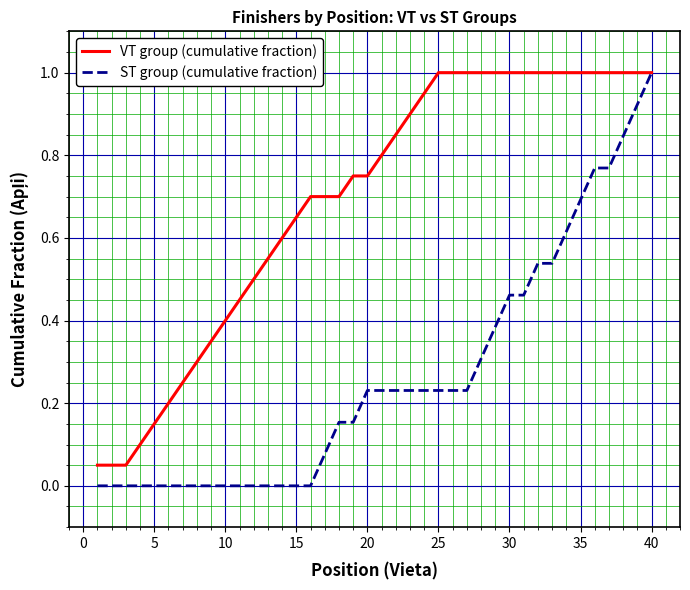

What is the highest value of the VT group (cumulative fraction) series?

1.0